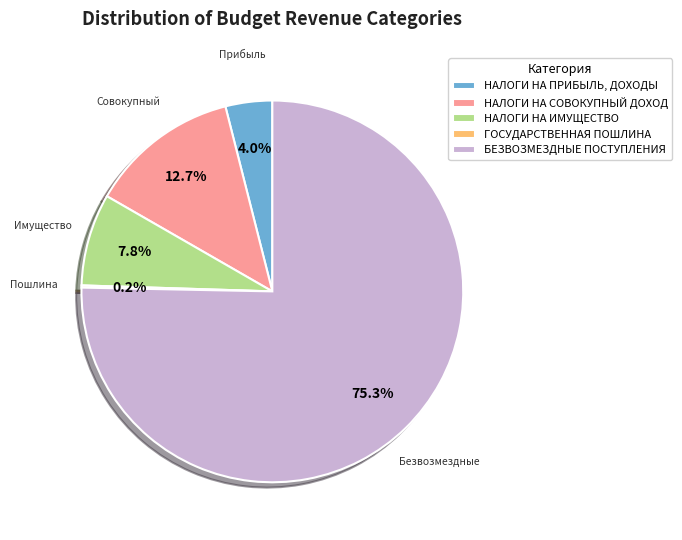

What percentage do НАЛОГИ НА ПРИБЫЛЬ, ДОХОДЫ and НАЛОГИ НА СОВОКУПНЫЙ ДОХОД together represent?

16.7%